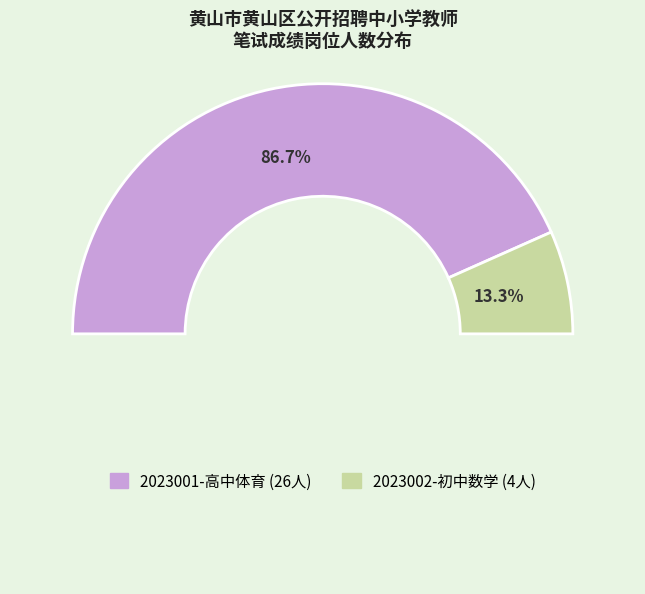

What percentage is the 2023002-初中数学 slice, to the nearest percent?

13%